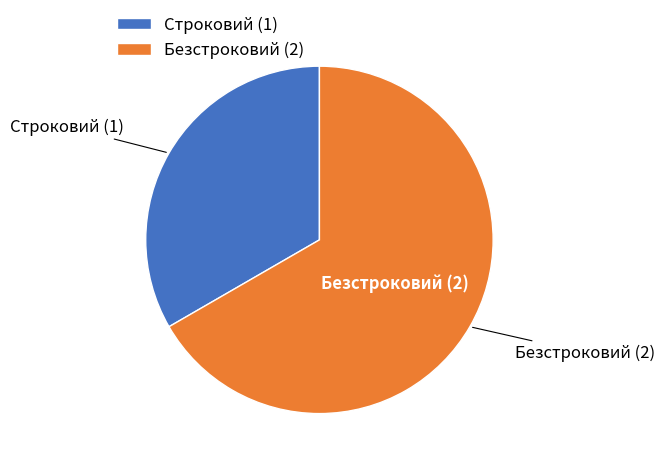

Is there any slice that represents more than half of the pie?

Yes